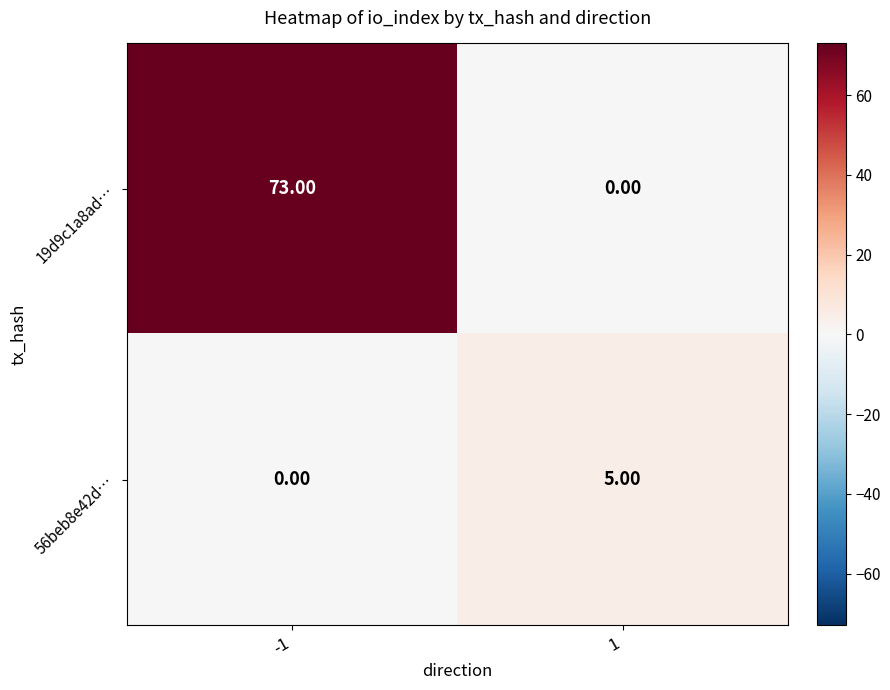

How many distinct data groups are displayed?

2